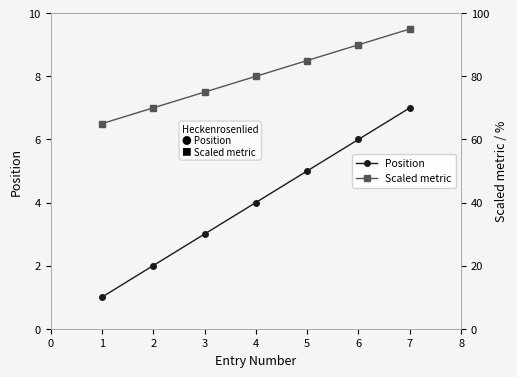

Rank the categories by Position value from lowest to highest.

1, 2, 3, 4, 5, 6, 7